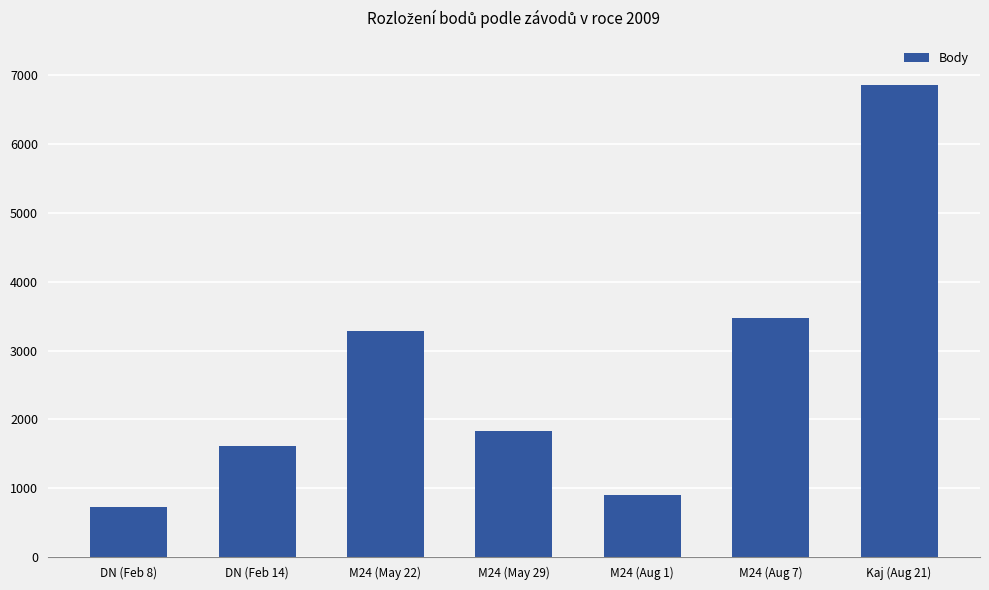

At which category does the chart reach its minimum across all series?

DN (Feb 8)